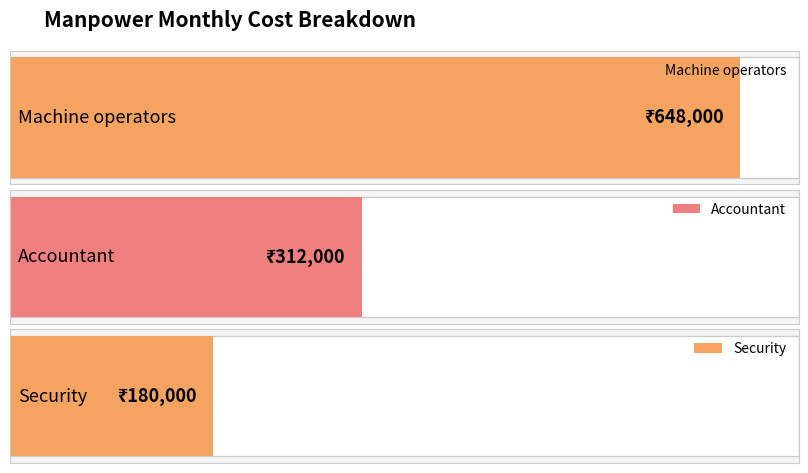

Reading right to left, extract all data points from this chart.

Security=180000	Accountant=312000	Machine operators=648000